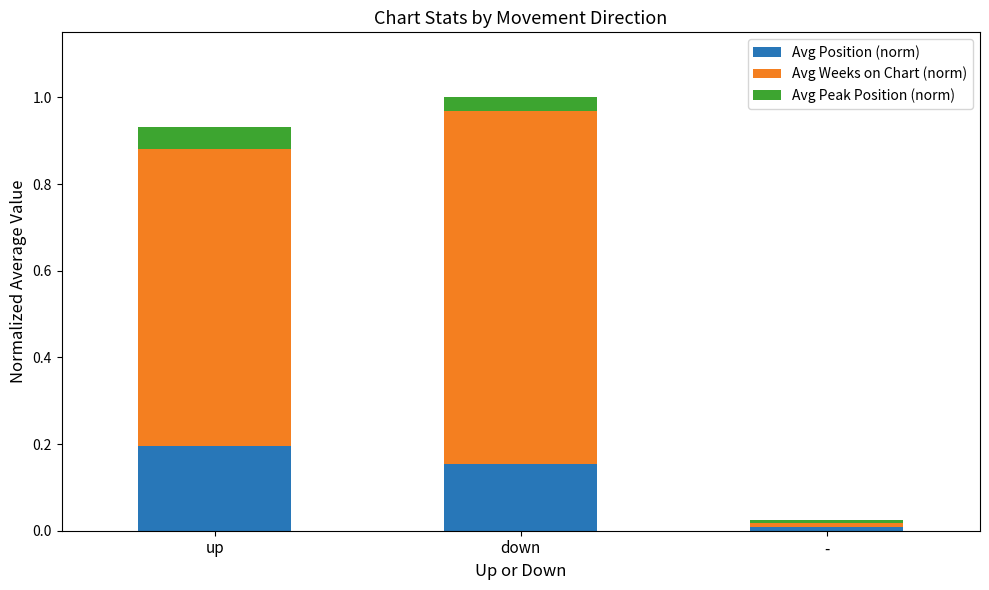

At which label does Avg Position (norm) reach its peak?

up